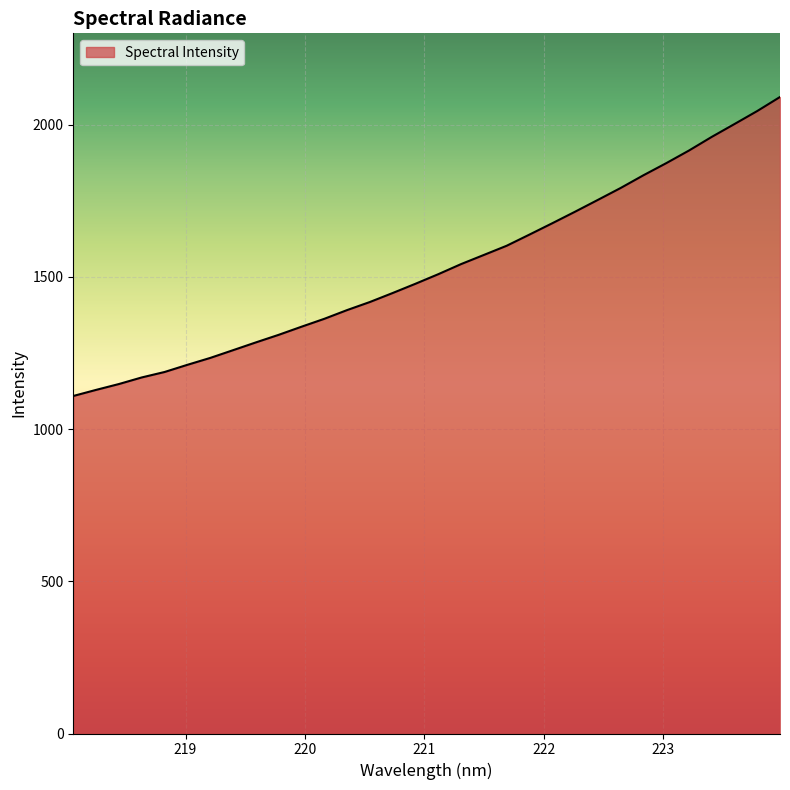

What is the average value?

1530.6